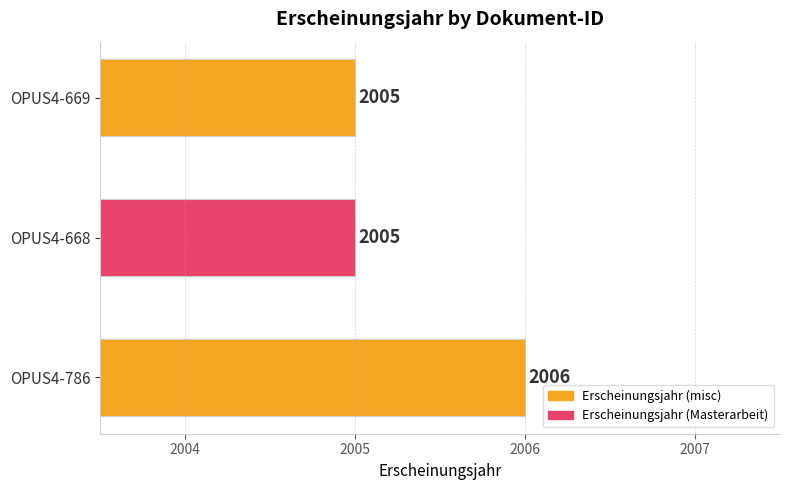

Reading bottom to top, transcribe all the data shown in this chart.

OPUS4-786=2006	OPUS4-668=2005	OPUS4-669=2005